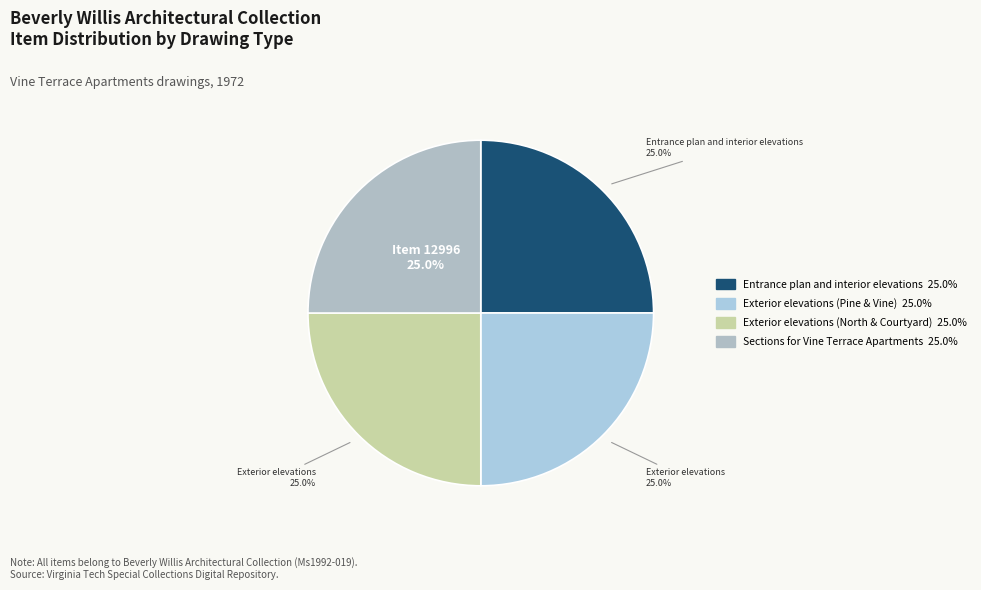

How many slices are in this pie chart?

4